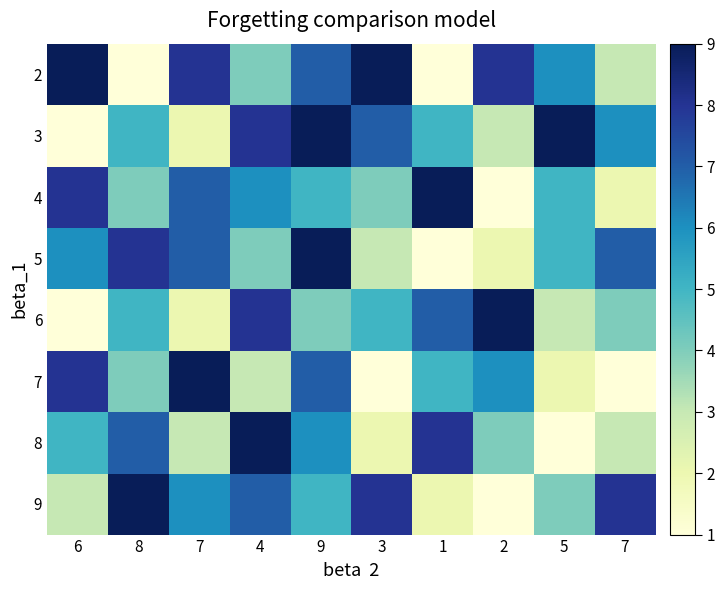

Reading right to left, extract all data points from this chart.

2: 7=3	5=6	2=8	1=1	3=9	9=7	4=4	7=8	8=1	6=9
3: 7=6	5=9	2=3	1=5	3=7	9=9	4=8	7=2	8=5	6=1
4: 7=2	5=5	2=1	1=9	3=4	9=5	4=6	7=7	8=4	6=8
5: 7=7	5=5	2=2	1=1	3=3	9=9	4=4	7=7	8=8	6=6
6: 7=4	5=3	2=9	1=7	3=5	9=4	4=8	7=2	8=5	6=1
7: 7=1	5=2	2=6	1=5	3=1	9=7	4=3	7=9	8=4	6=8
8: 7=3	5=1	2=4	1=8	3=2	9=6	4=9	7=3	8=7	6=5
9: 7=8	5=4	2=1	1=2	3=8	9=5	4=7	7=6	8=9	6=3